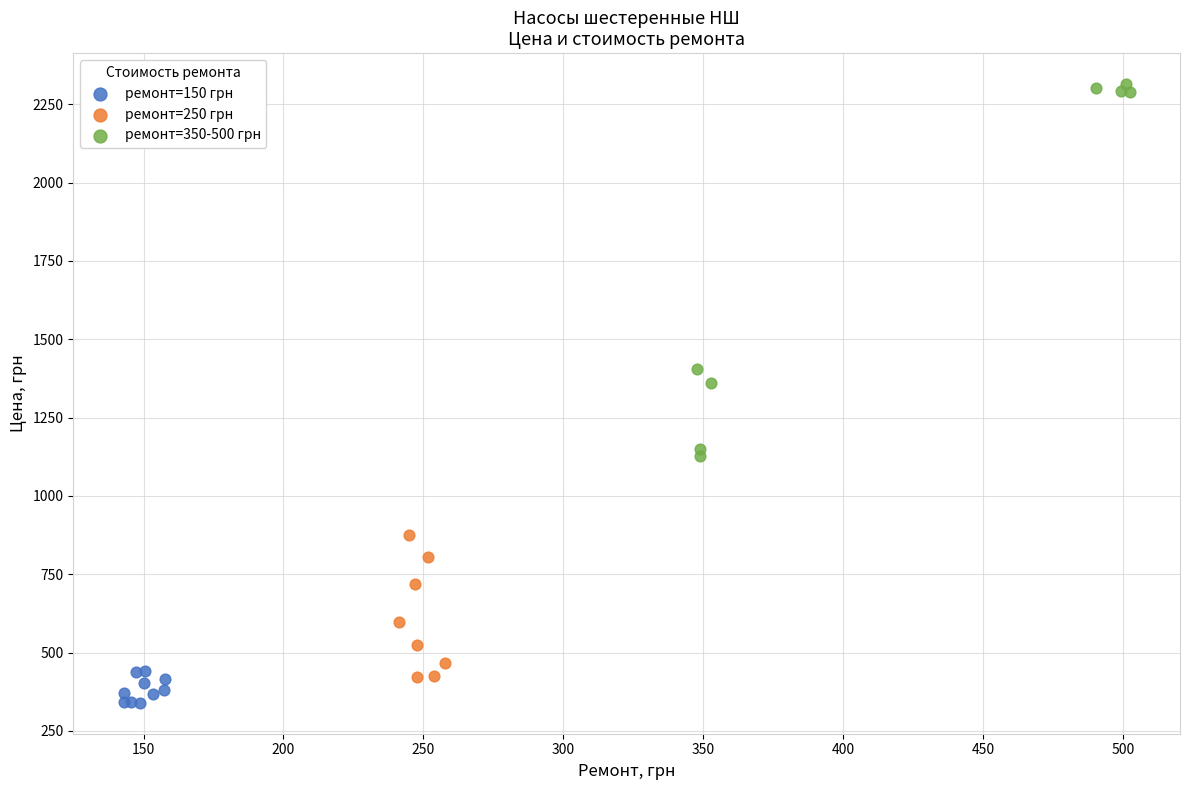

What are all the series names shown in the legend?

ремонт=150 грн, ремонт=250 грн, ремонт=350-500 грн